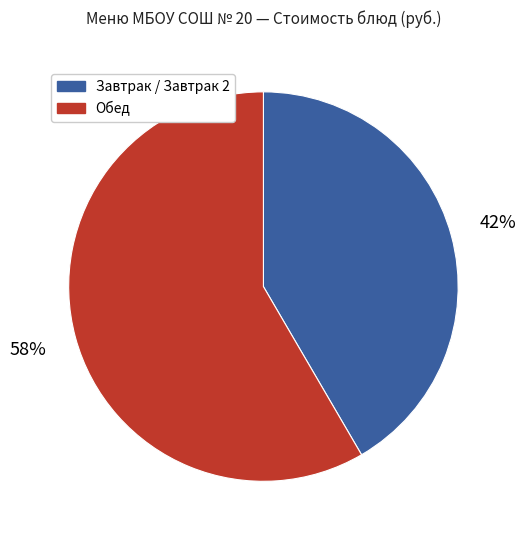

Is there a majority slice in this chart?

Yes